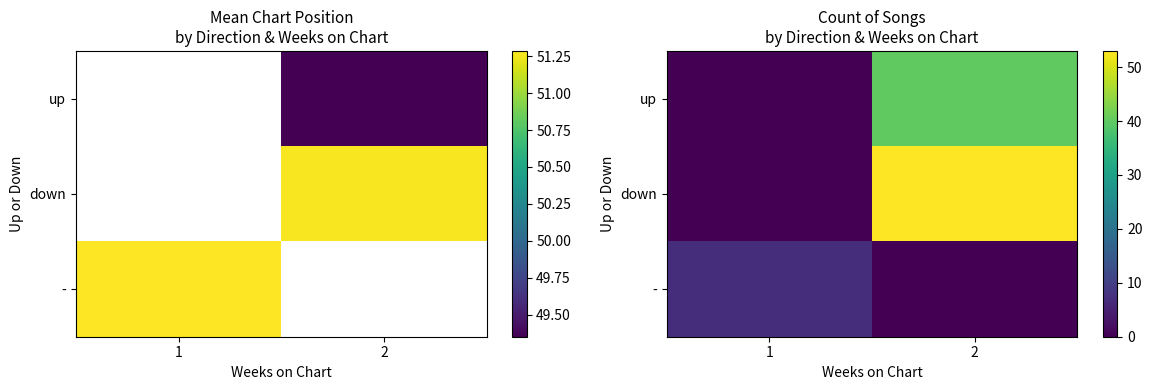

The down series shows 53 at 2. True or false?

True